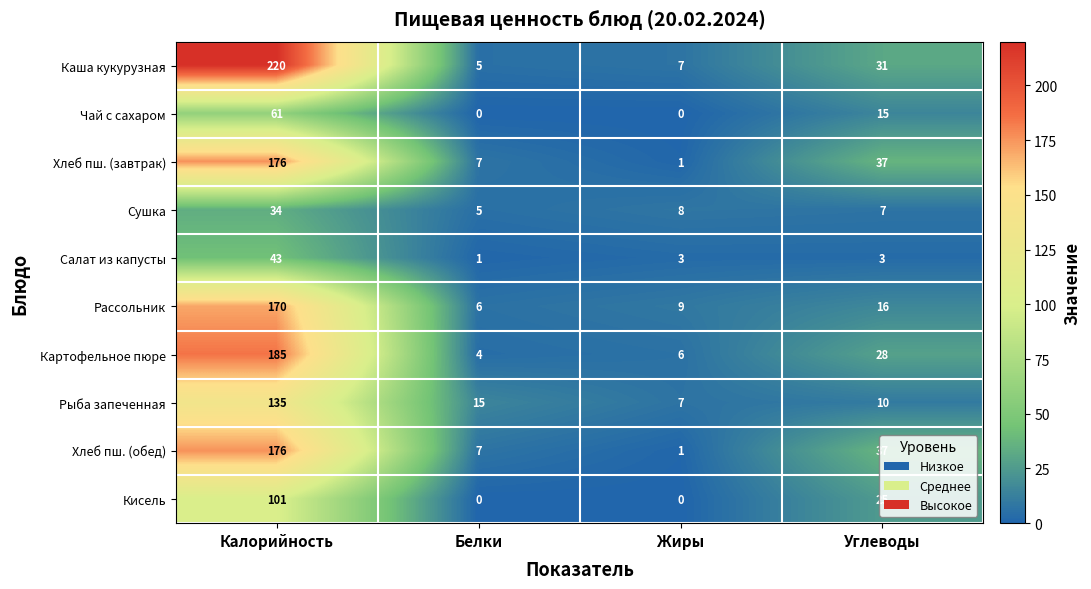

How many series are shown in this chart?

10